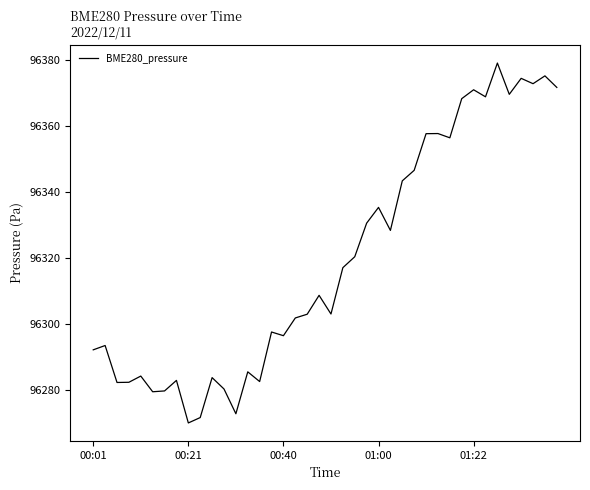

True or false: there are more than 2 points higher than both neighbors.

True